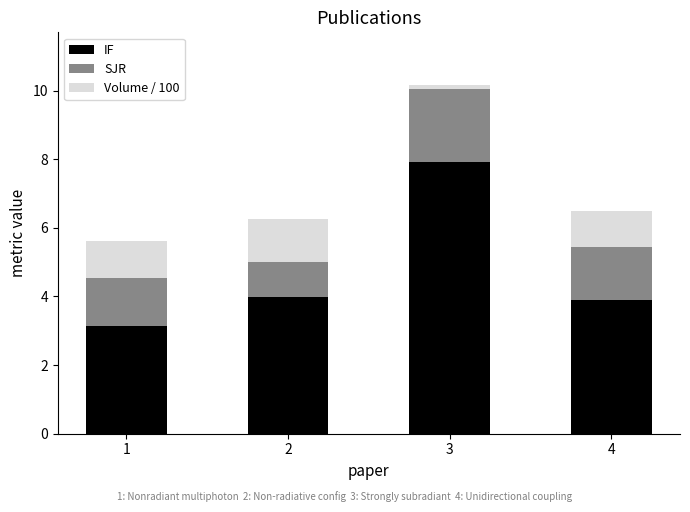

Reading left to right, list the values for the IF series.

1=3.1	2=4.0	3=7.9	4=3.9